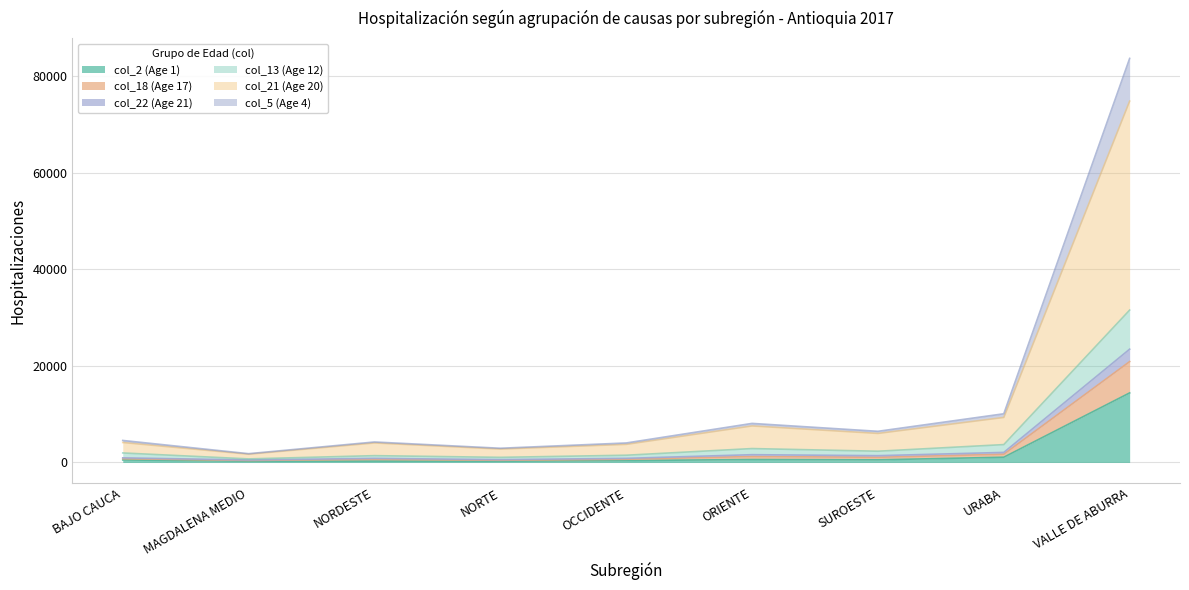

True or false: col_5 (Age 4) and col_18 (Age 17) cross at least once.

False